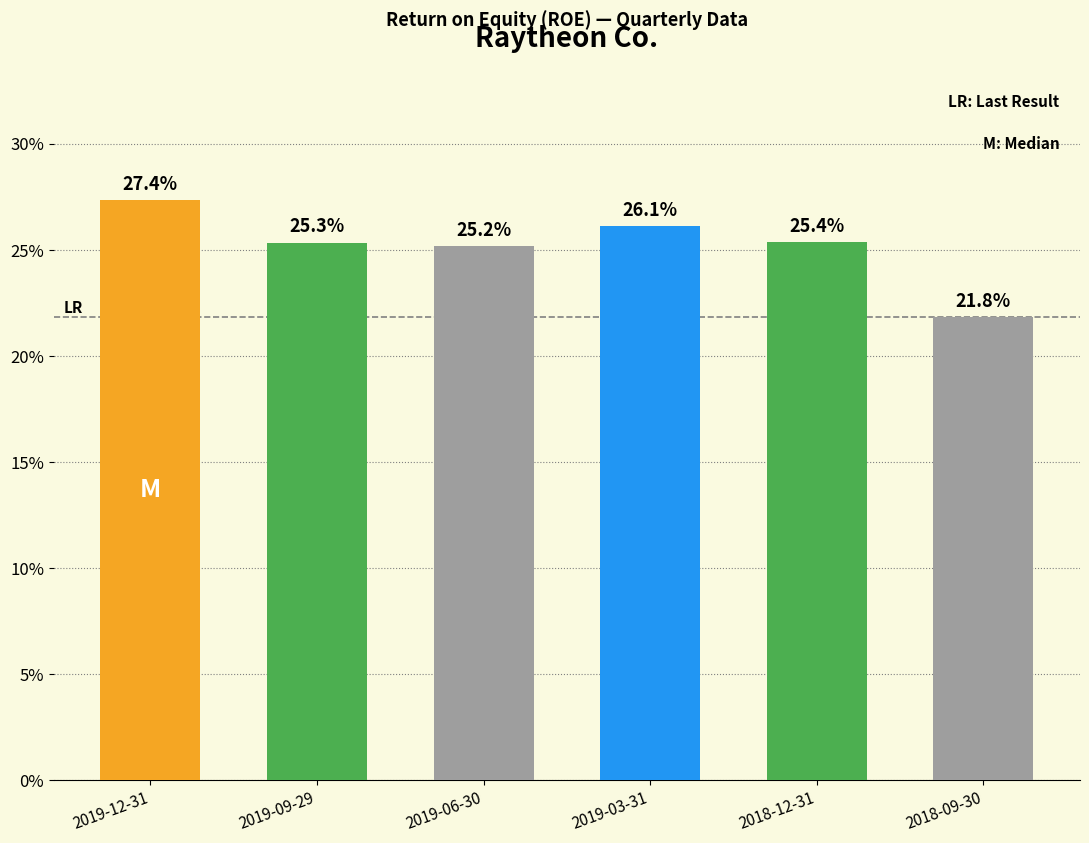

At which category does the chart reach its peak across all series?

2019-12-31